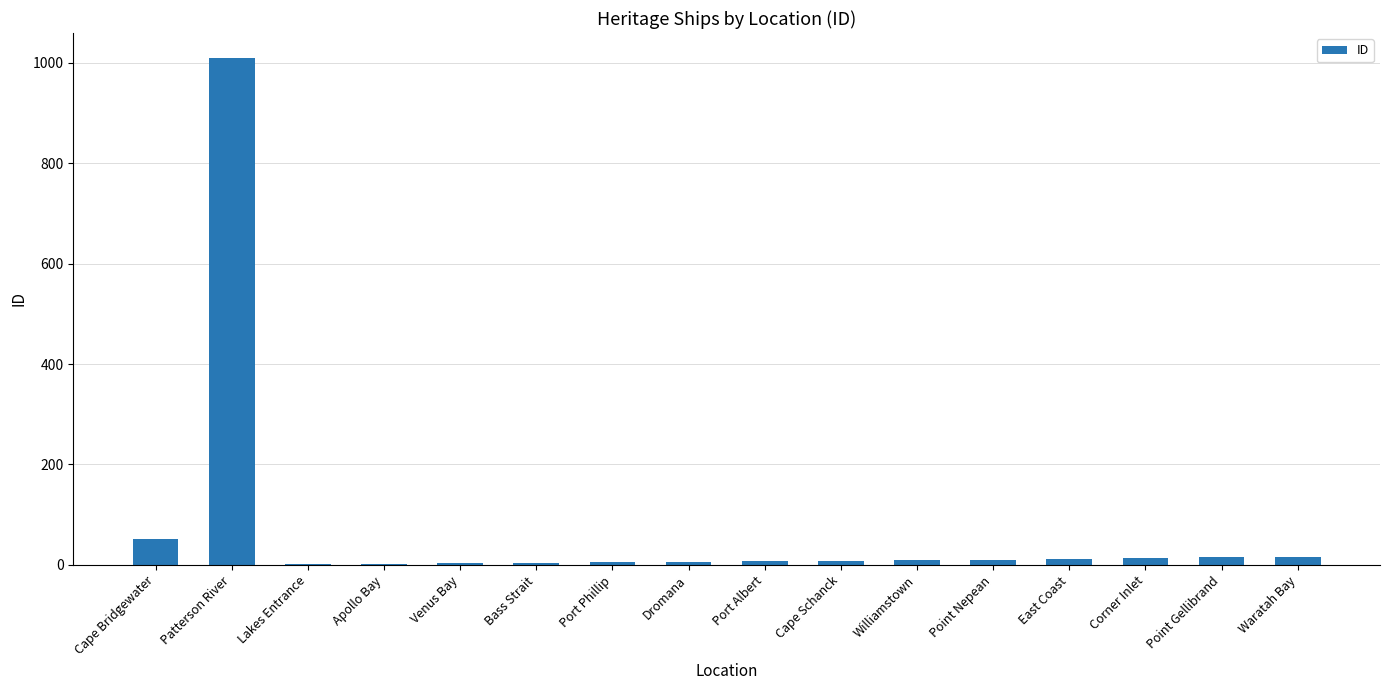

What is the maximum value shown in the chart?

1009